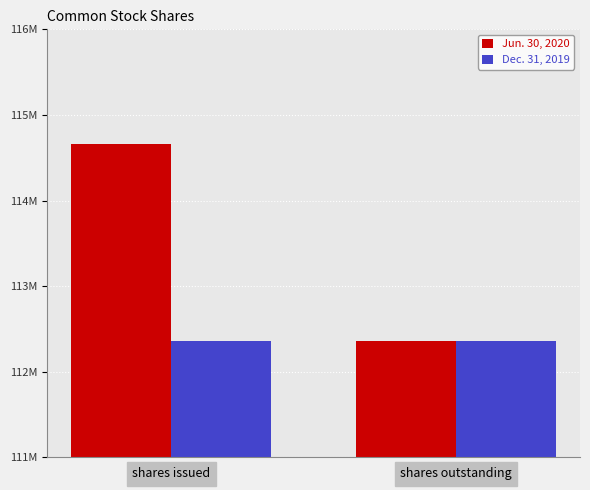

What is the total value across all series at shares issued?

227011786